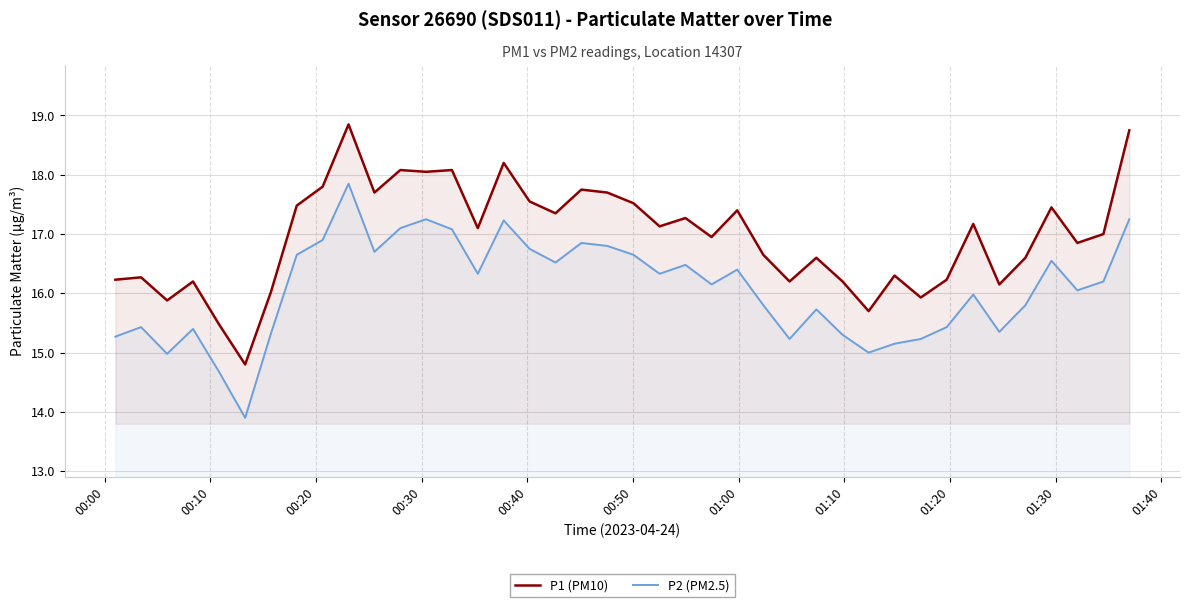

Which series has the widest spread of values?

P1 (PM10)